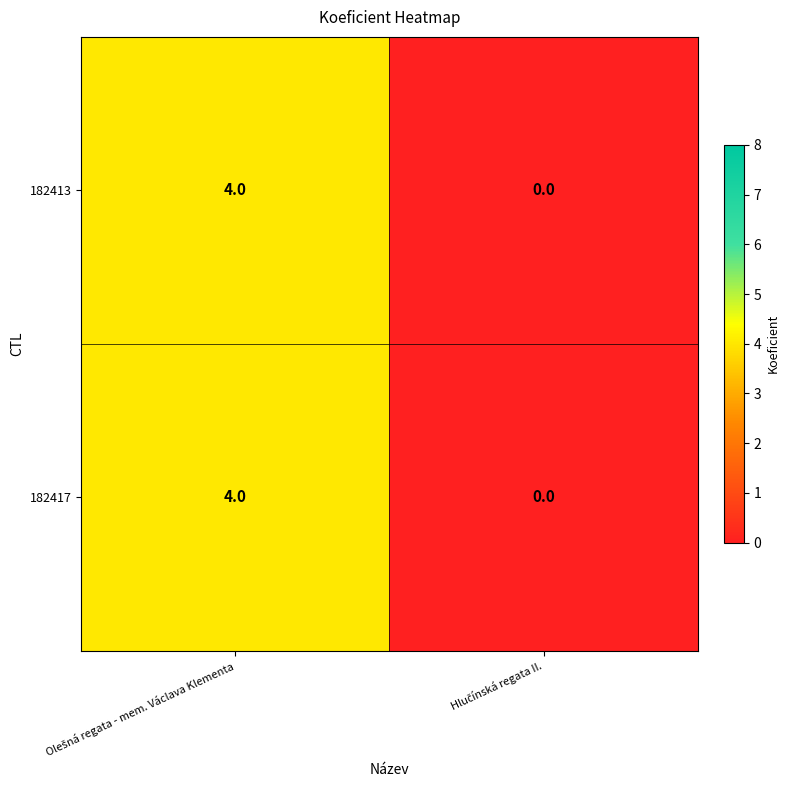

What is the highest value of the 182413 series?

4